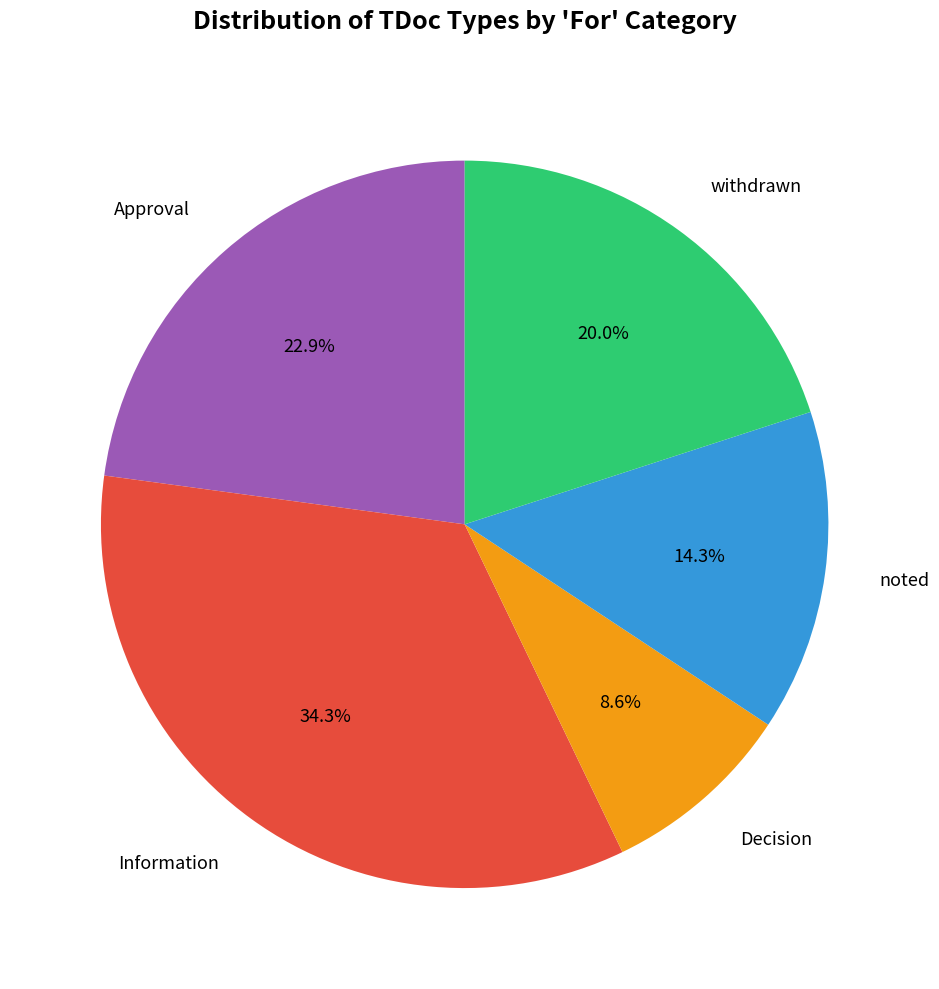

Does any single category account for the majority?

No